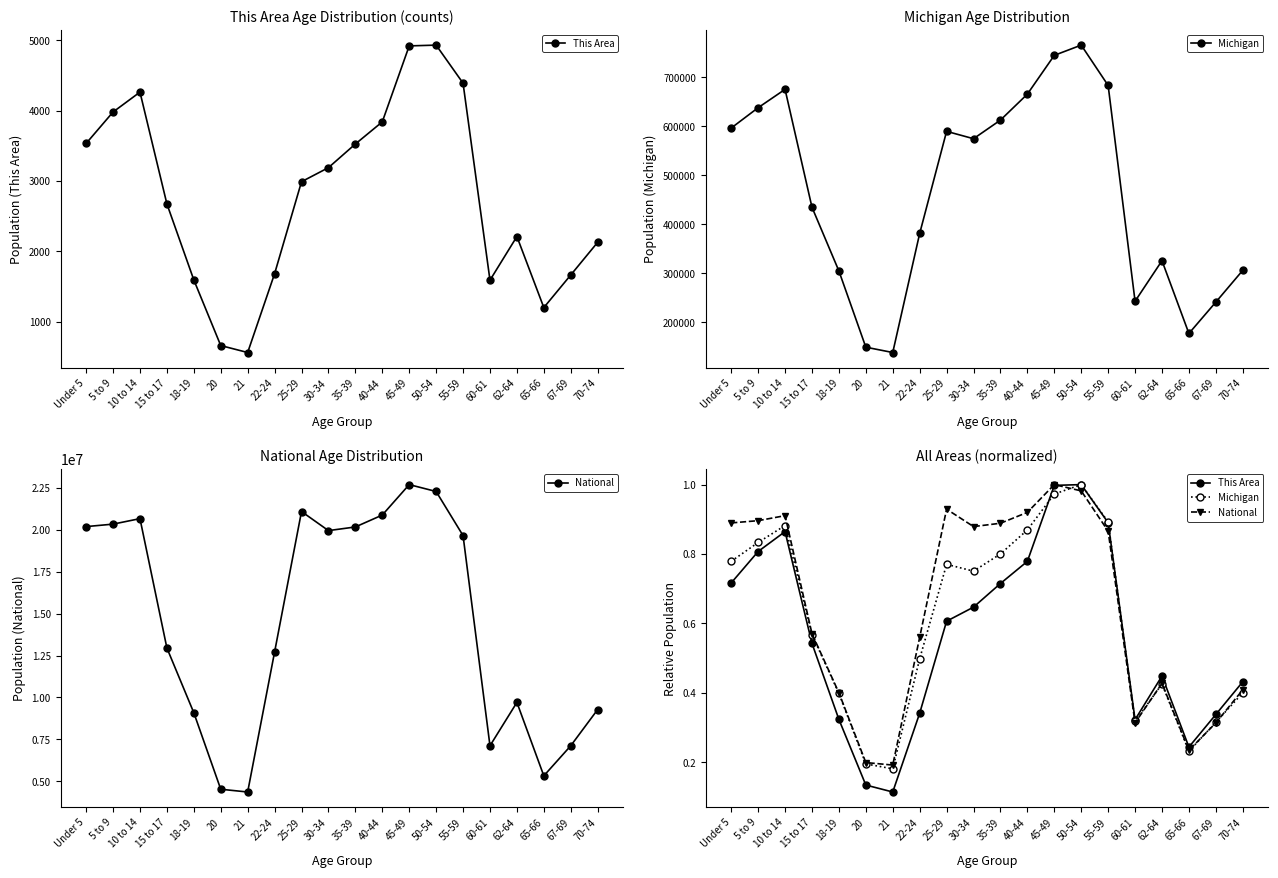

What value does the This Area series have at 65-66?

0.2